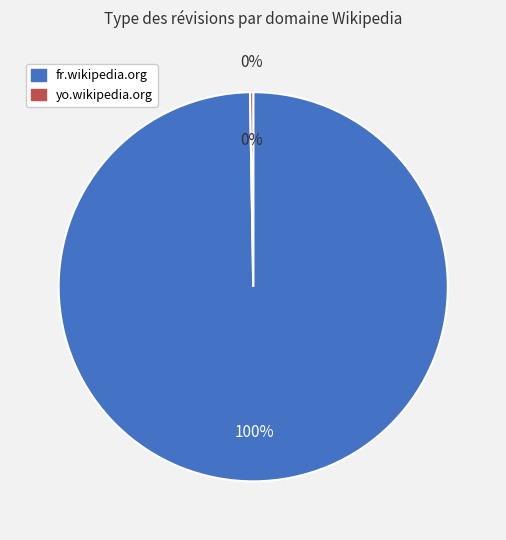

How much of the chart is everything except fr.wikipedia.org?

0.3%